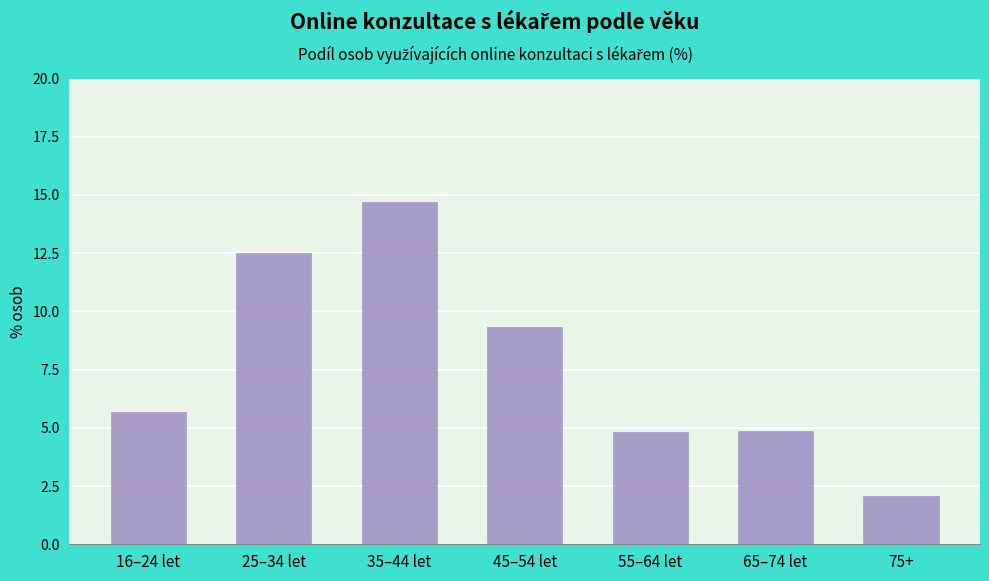

What is the sum of the values at 45–54 let and 35–44 let?

24.0